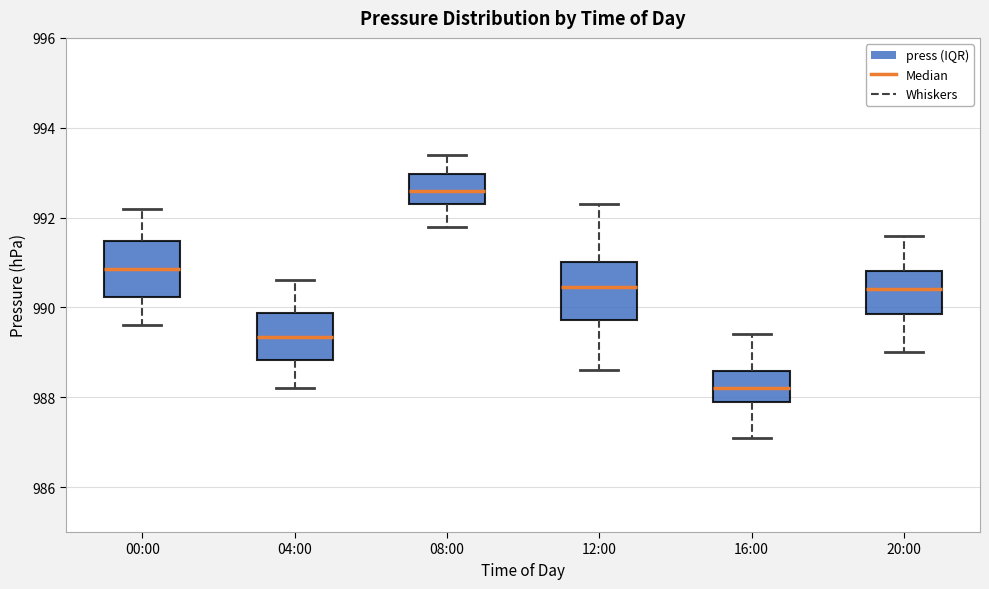

Where does the lower whisker of the box for 16:00 end on the y-axis? The values are not printed on the chart, so give them approximately, as read against the axis.

987.2